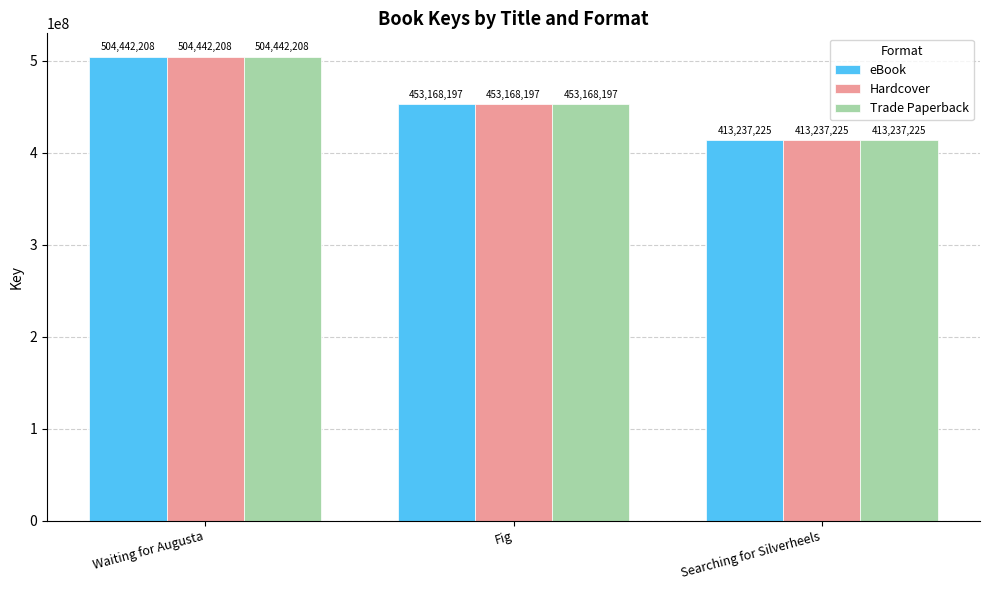

What are all the series names shown in the legend?

eBook, Hardcover, Trade Paperback